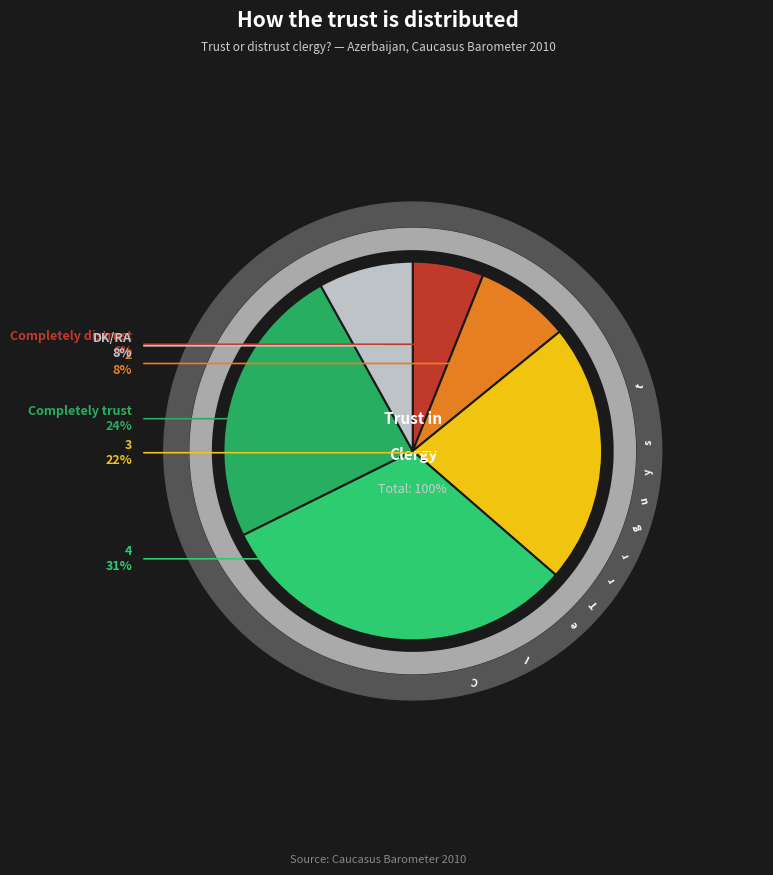

What percentage do 2 and Completely distrust together represent?

14.1%